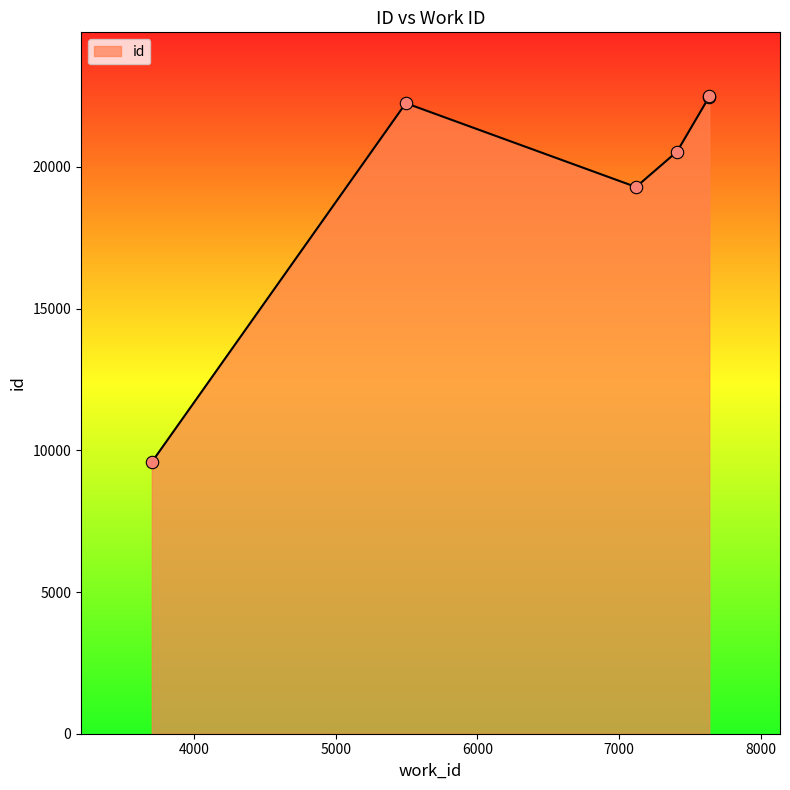

What is the smallest value displayed?

9585